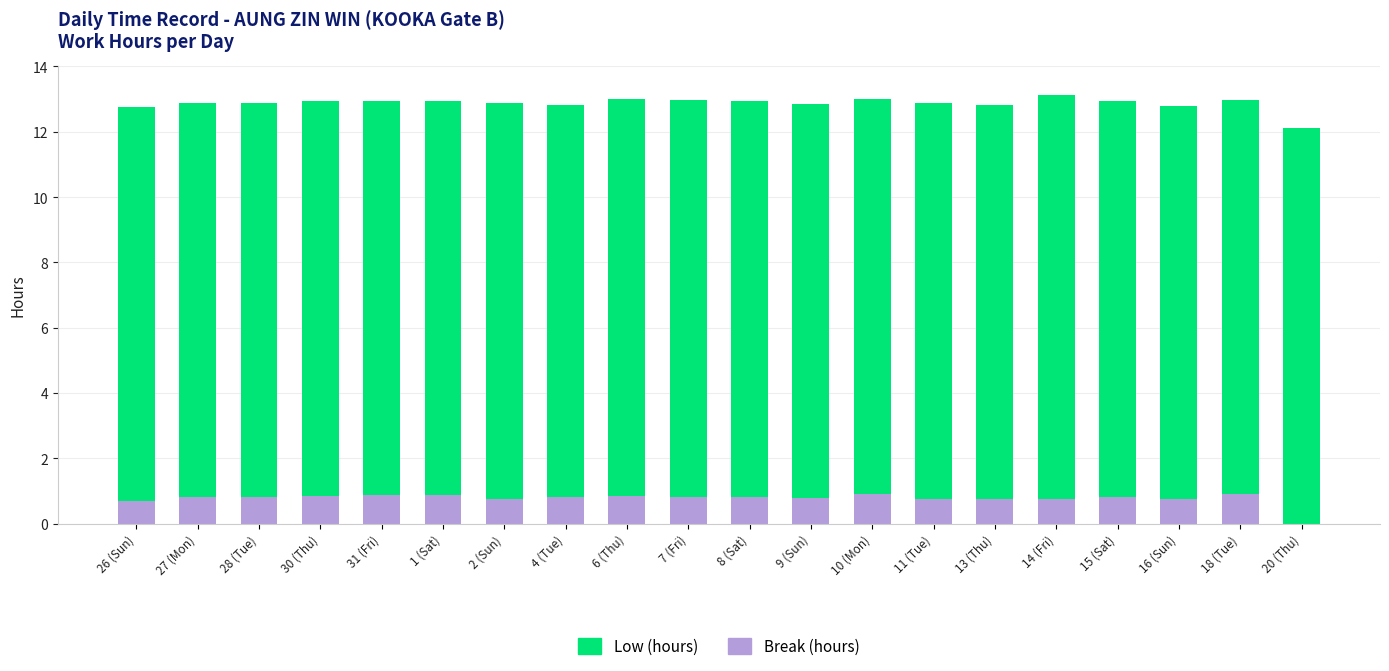

What is the sum of the Break (hours) values at 31 (Fri) and 20 (Thu)?

0.9